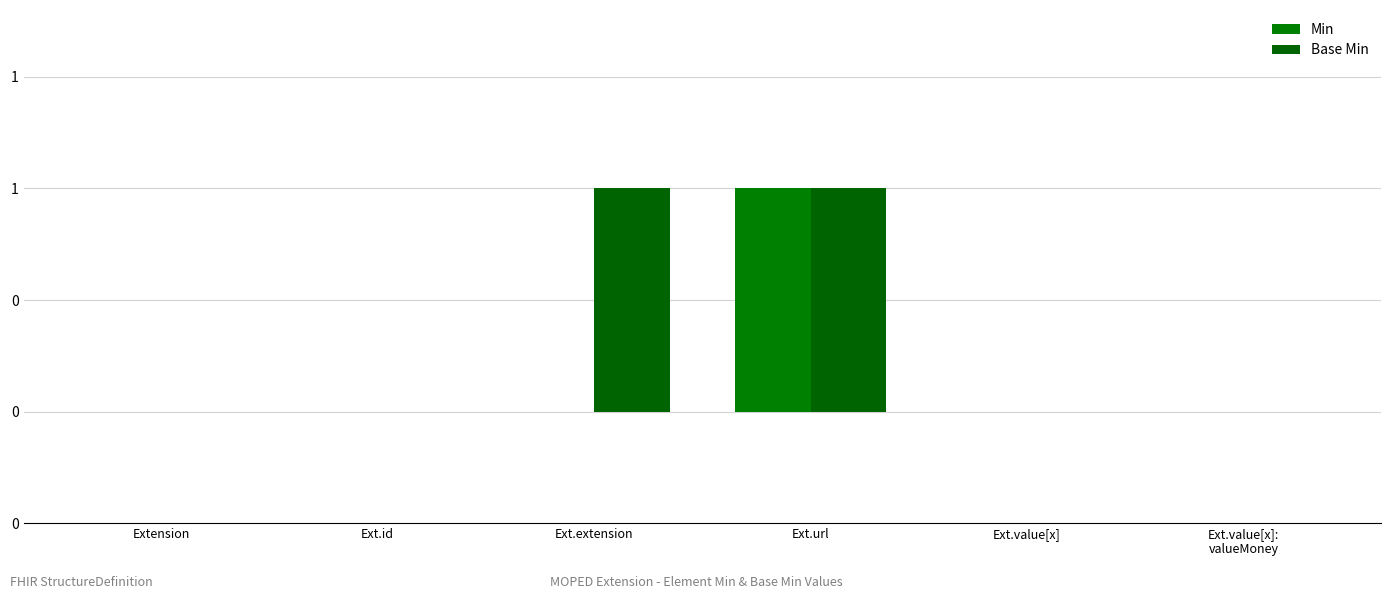

Are the bars horizontal?

No